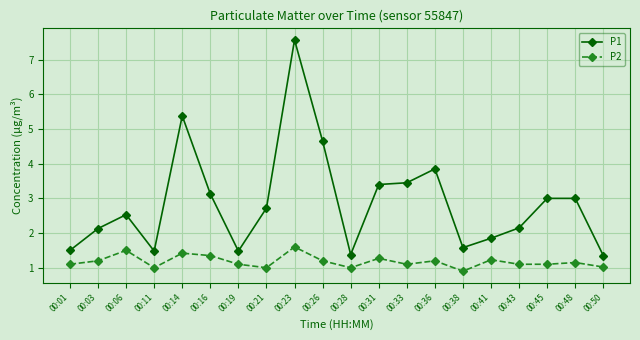

True or false: P2 and P1 intersect in this chart.

False